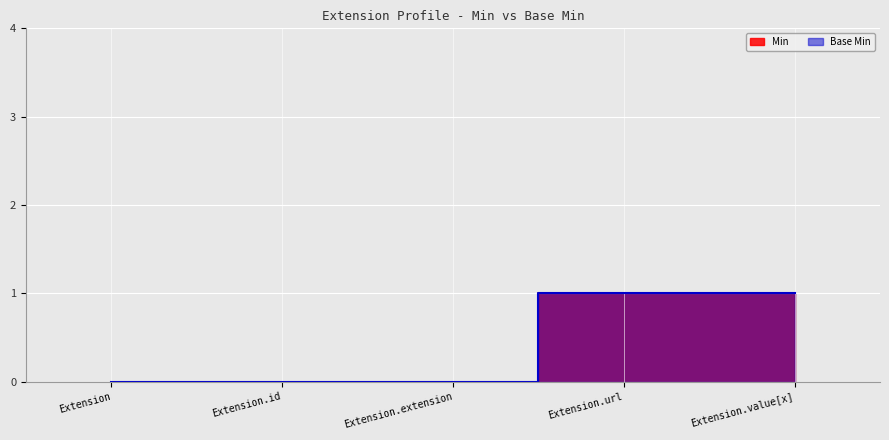

What is the maximum value shown in the chart?

1